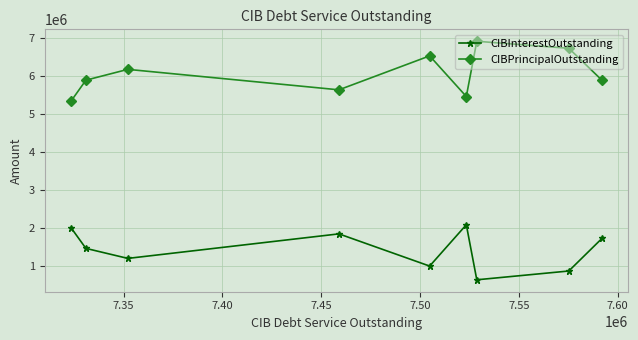

What is the value of the CIBInterestOutstanding point at the 7th from the left?

623703.2